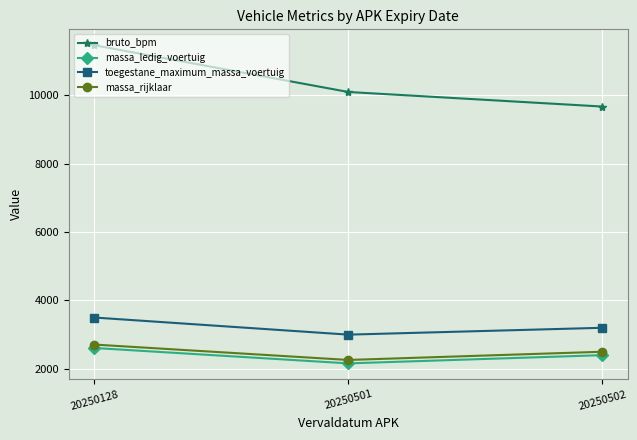

Which series has the largest range (max minus min)?

bruto_bpm